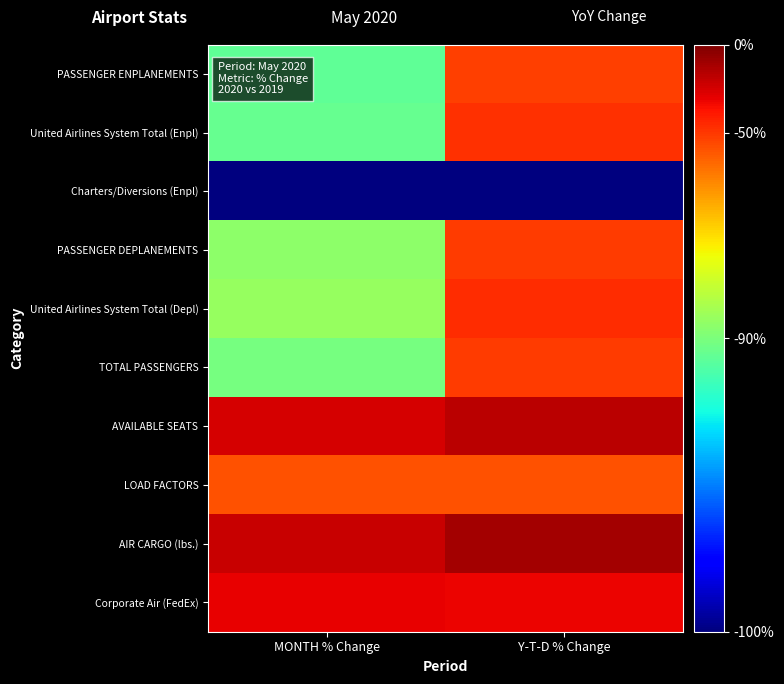

What is the total value across all series at MONTH % Change?

3.0